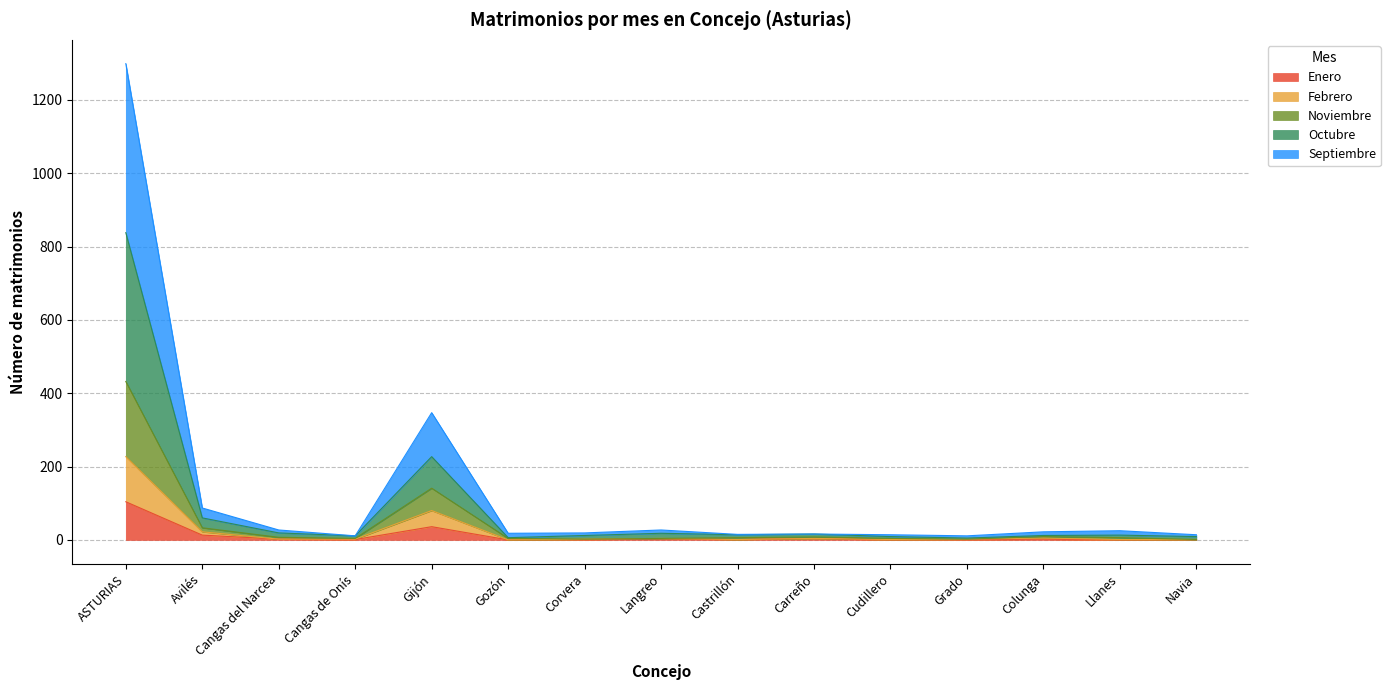

True or false: Septiembre and Noviembre cross at least once.

False